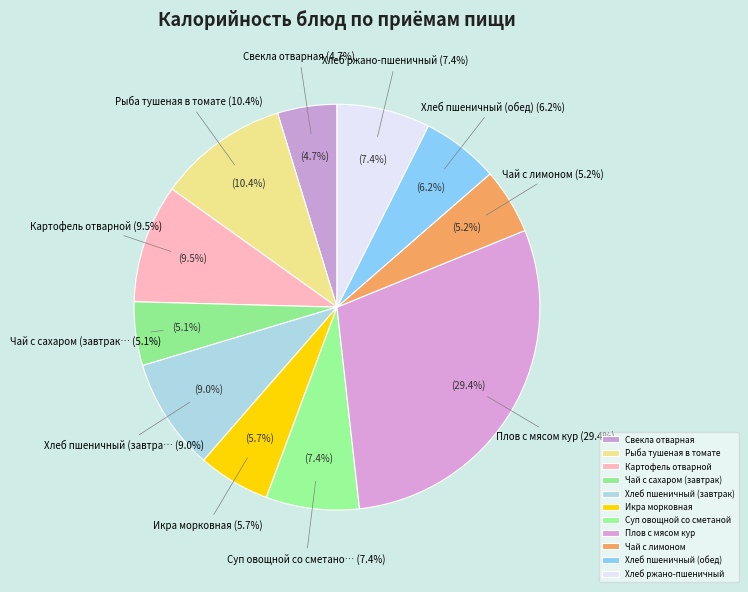

To the nearest percent, what is the combined percentage of Хлеб ржано-пшеничный and Свекла отварная?

12%